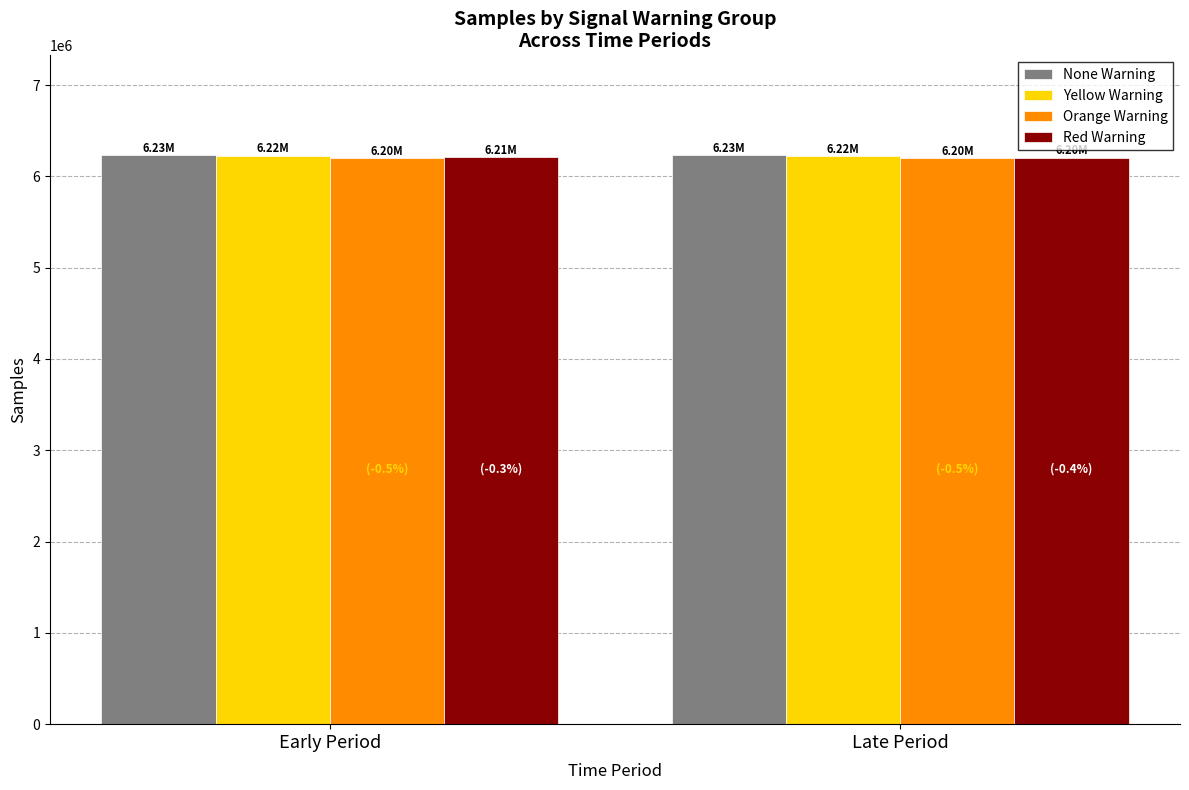

What is the sum of all Red Warning values?

12412291.0